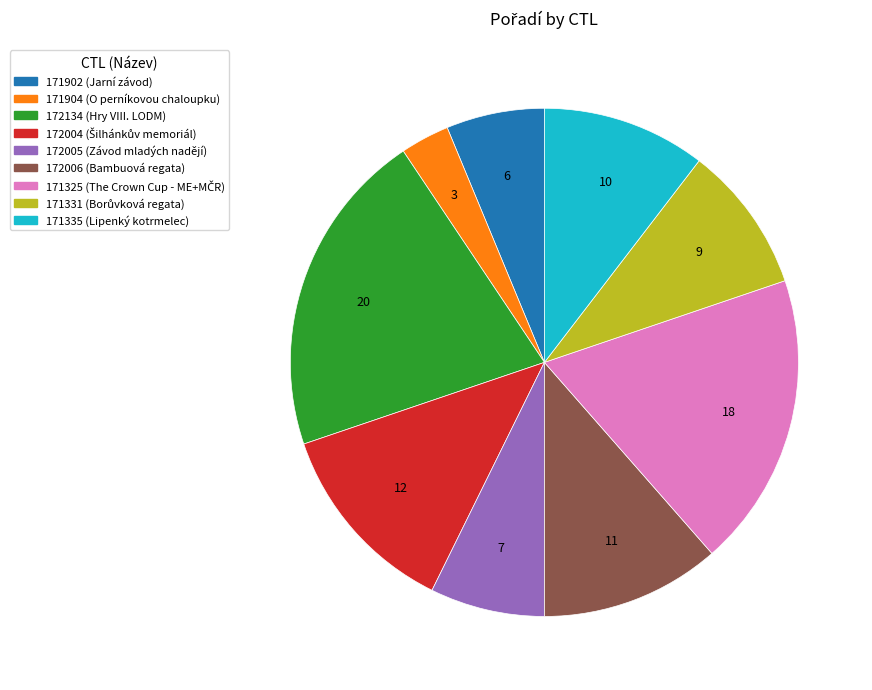

Does any single category account for the majority?

No